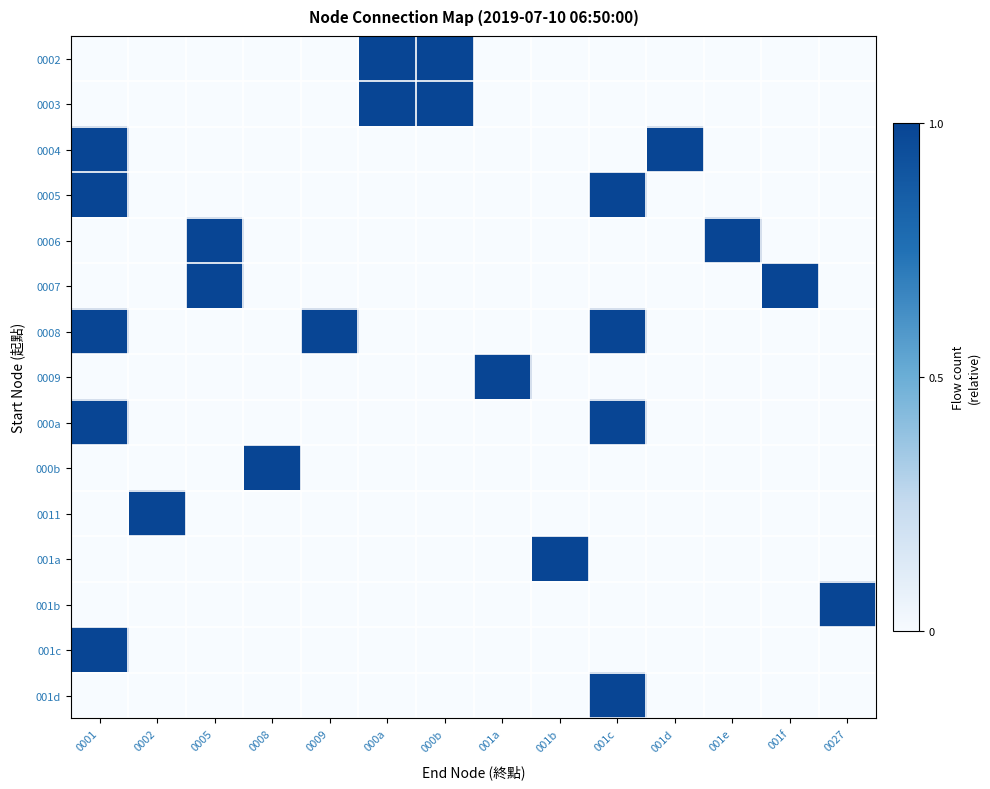

At 0005, list the series in order from smallest to largest.

0002, 0003, 0004, 0005, 0008, 0009, 000a, 000b, 0011, 001a, 001b, 001c, 001d, 0006, 0007